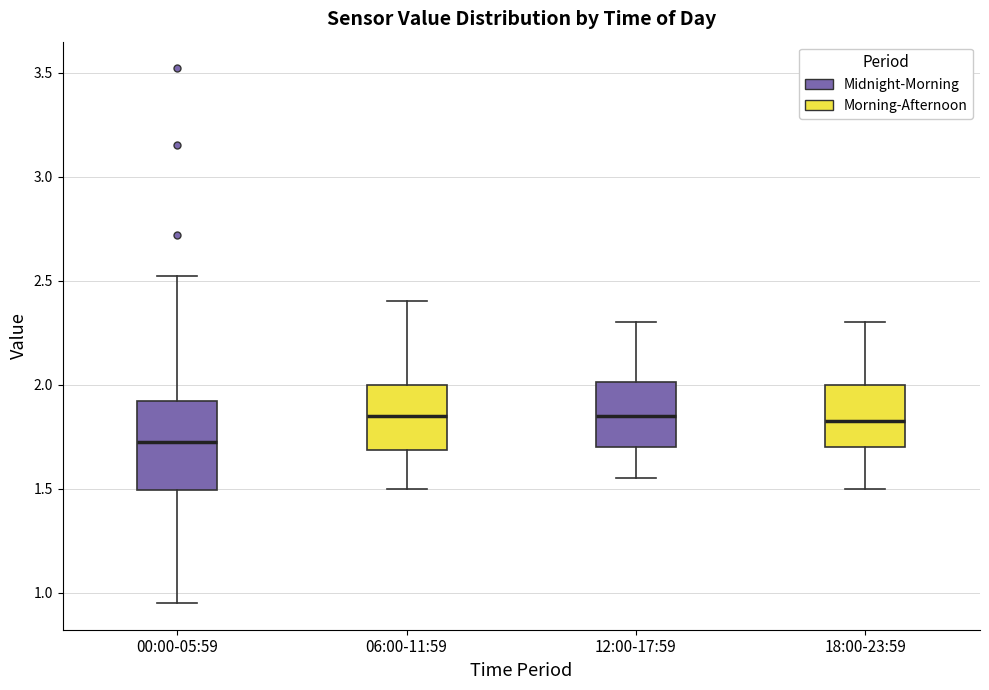

Reading left to right, transcribe this box plot: for each box, give where its median line is, the range the box spans, and where its two whiskers end, as read against the y-axis. The values are not printed on the chart, so give them approximately, as read against the axis.

00:00-05:59: median 1.75, box 1.50 to 1.90, whiskers 0.95 to 2.50
06:00-11:59: median 1.85, box 1.70 to 2.00, whiskers 1.50 to 2.40
12:00-17:59: median 1.85, box 1.70 to 2.00, whiskers 1.55 to 2.30
18:00-23:59: median 1.85, box 1.70 to 2.00, whiskers 1.50 to 2.30